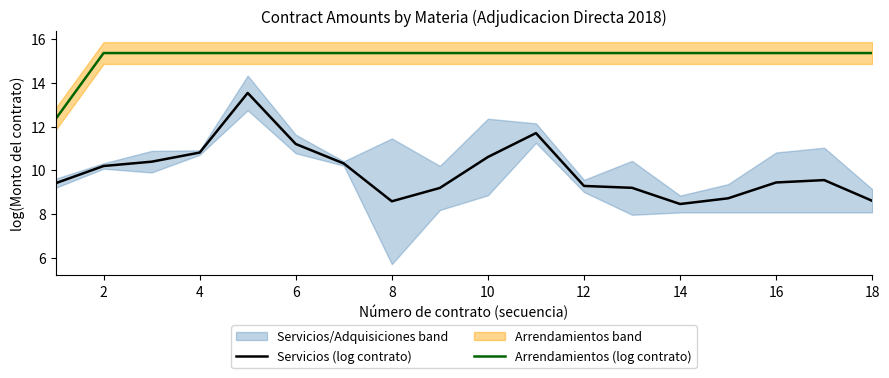

What are all the series names shown in the legend?

Servicios (log contrato), Arrendamientos (log contrato)